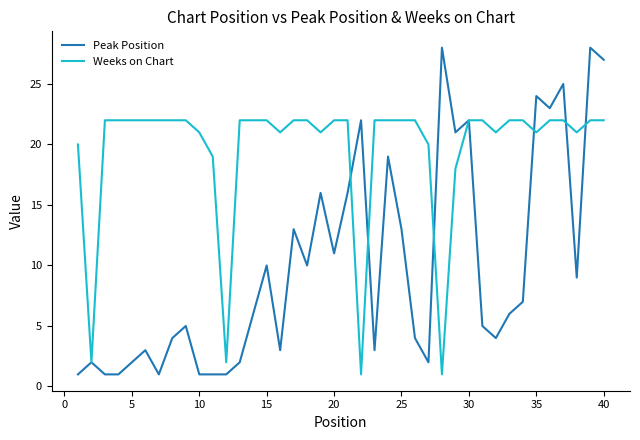

At how many categories does at least one series exceed 5?

38